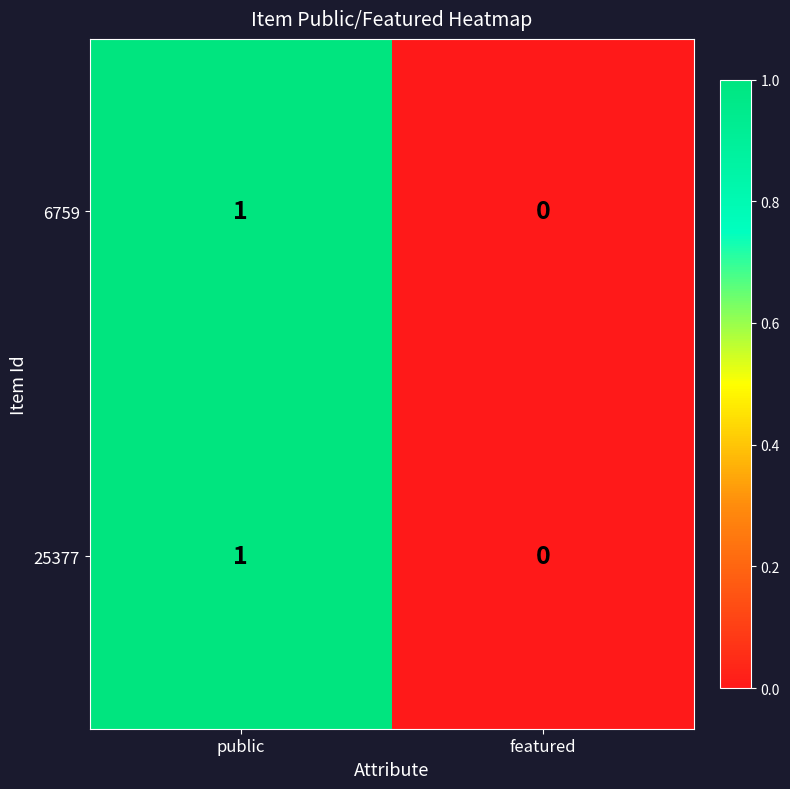

Rank the categories by 6759 value from highest to lowest.

public, featured